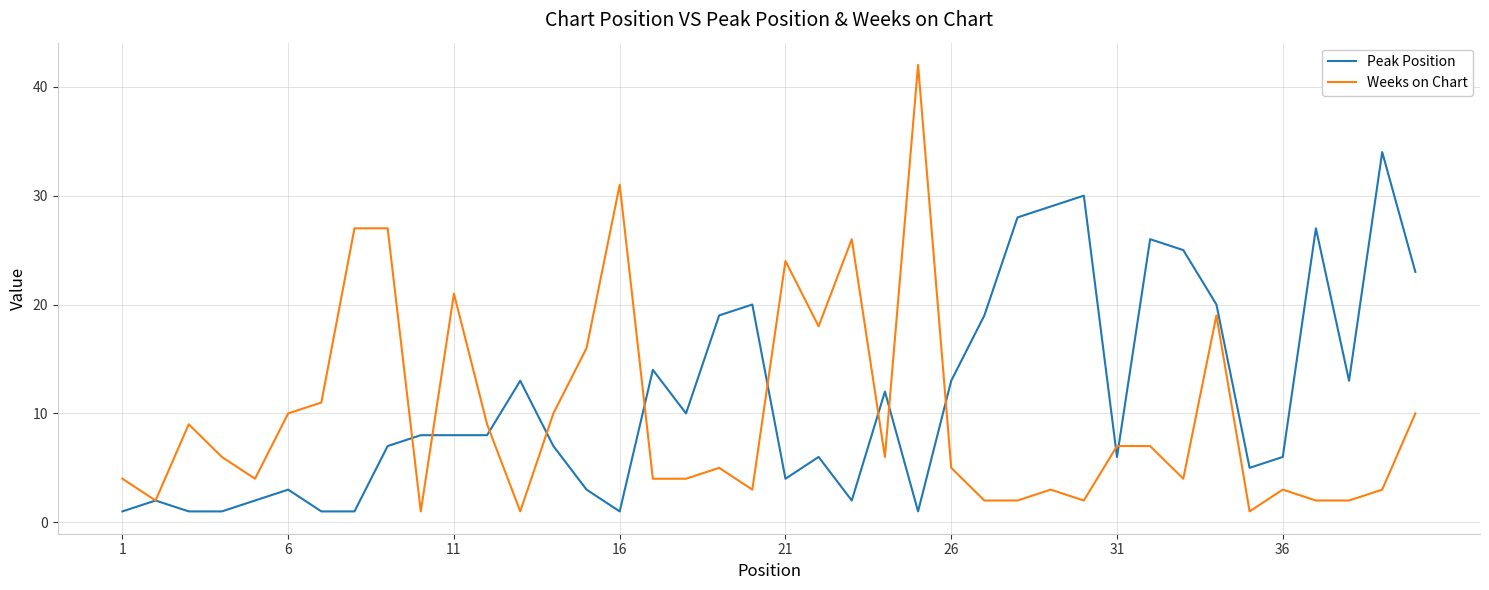

What is the maximum value for Peak Position?

34